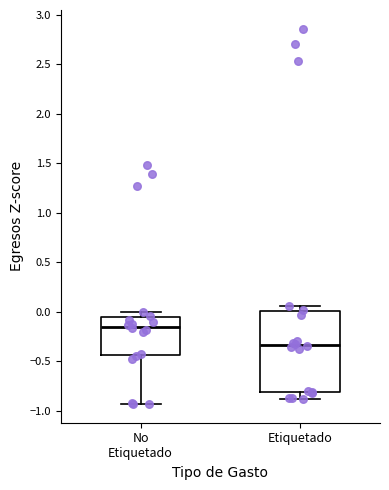

Which box is the tallest, from its lower edge to its upper edge?

Etiquetado